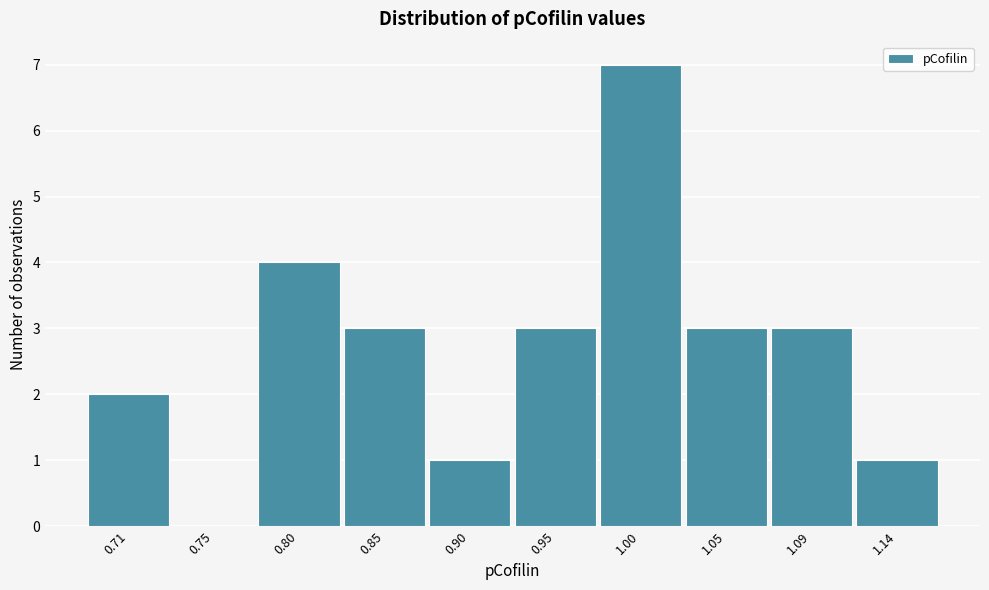

Reading left to right, extract all data points from this chart.

0.71=2	0.75=0	0.80=4	0.85=3	0.90=1	0.95=3	1.00=7	1.05=3	1.09=3	1.14=1